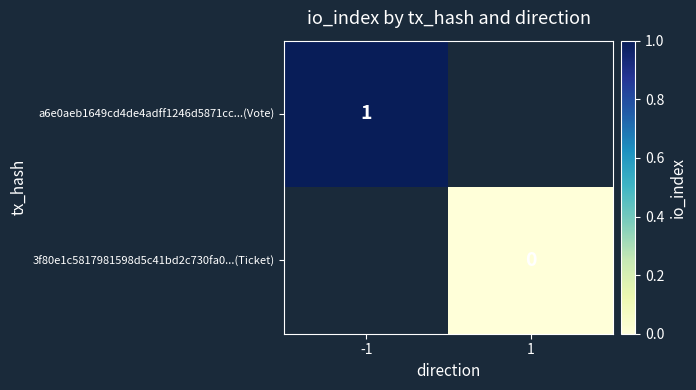

Which label corresponds to the largest value in the chart?

-1